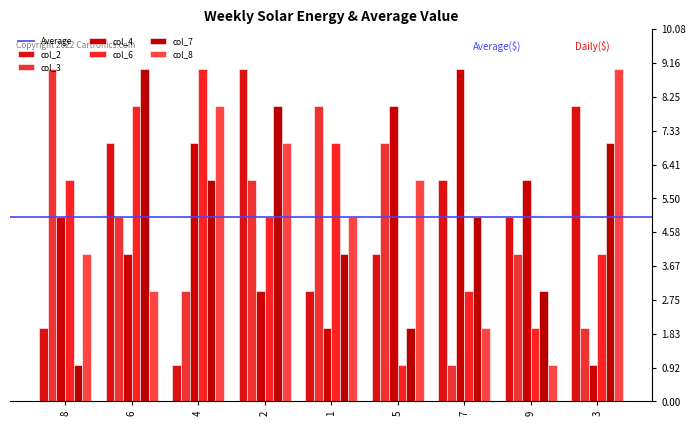

What is the average value of the col_6 series?

5